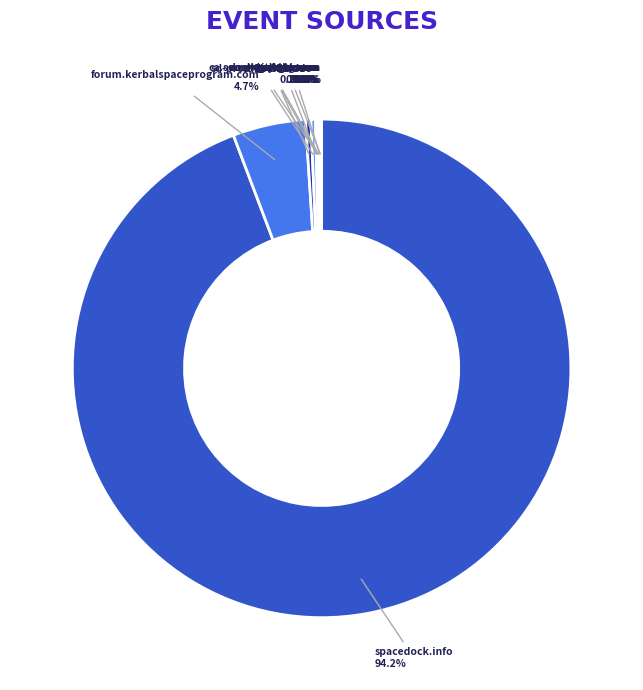

Which category has the biggest portion of the pie?

spacedock.info